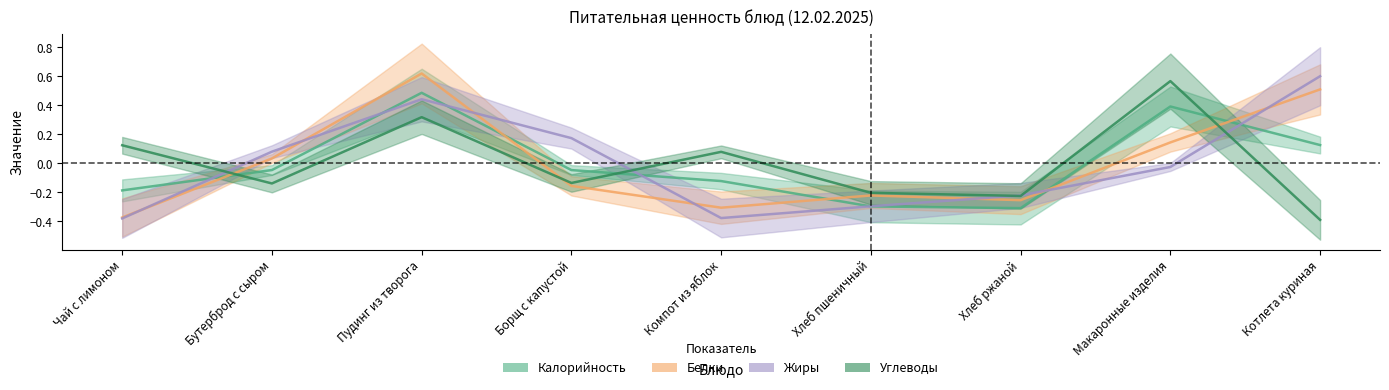

List the labels in order of Углеводы value, largest first.

Макаронные изделия, Пудинг из творога, Чай с лимоном, Компот из яблок, Борщ с капустой, Бутерброд с сыром, Хлеб пшеничный, Хлеб ржаной, Котлета куриная